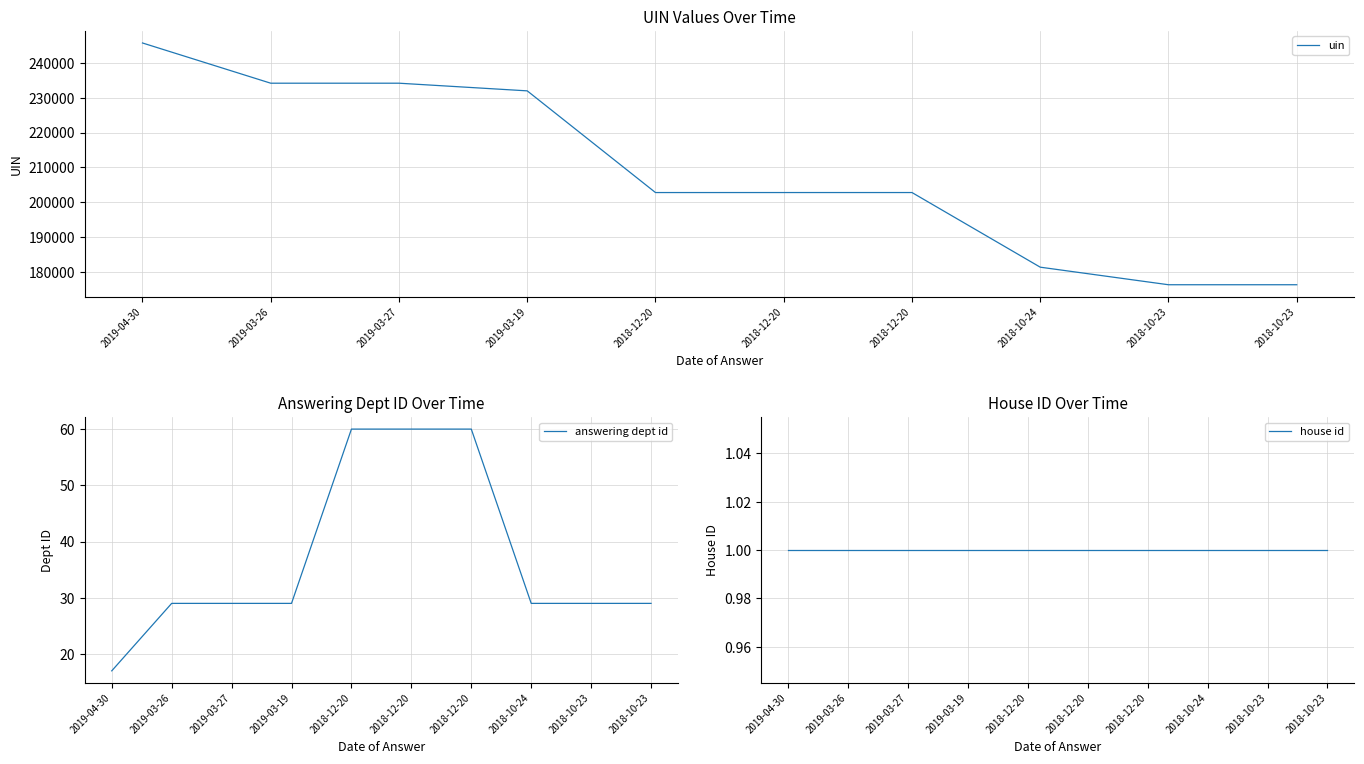

The value of answering dept id at 2018-12-20 is 81. True or false?

False